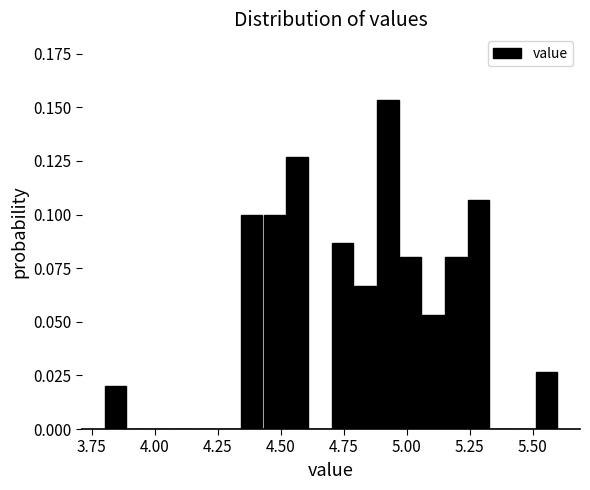

Read against the x-axis, roughly where is the centre of the tallest bar?

4.95